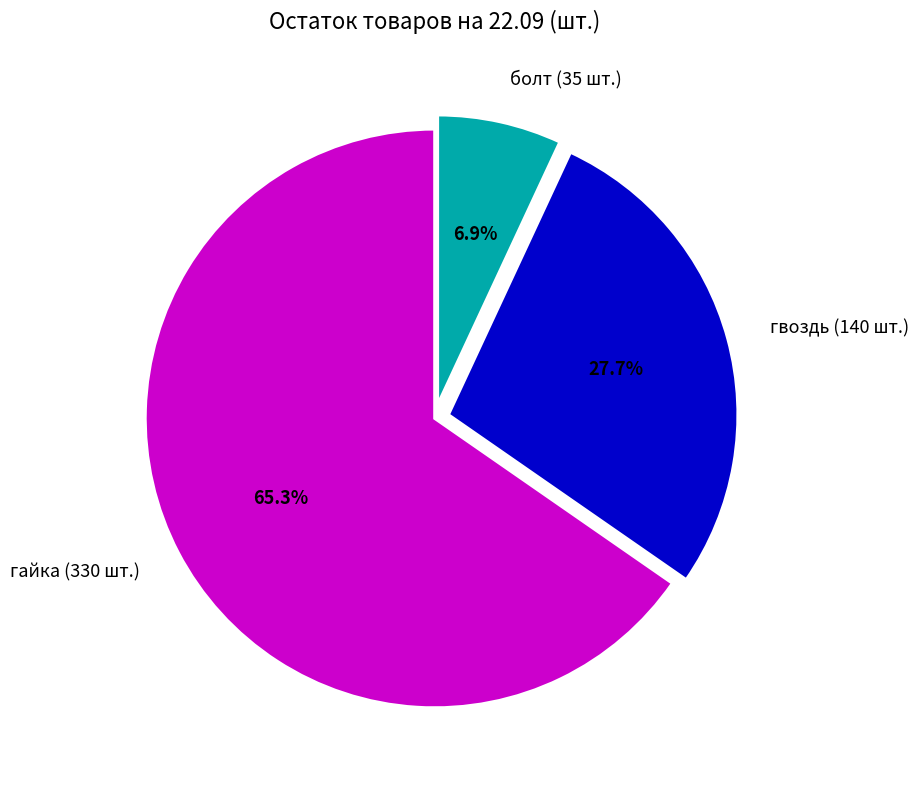

Does гайка (330 шт.) represent more than half of the total?

Yes